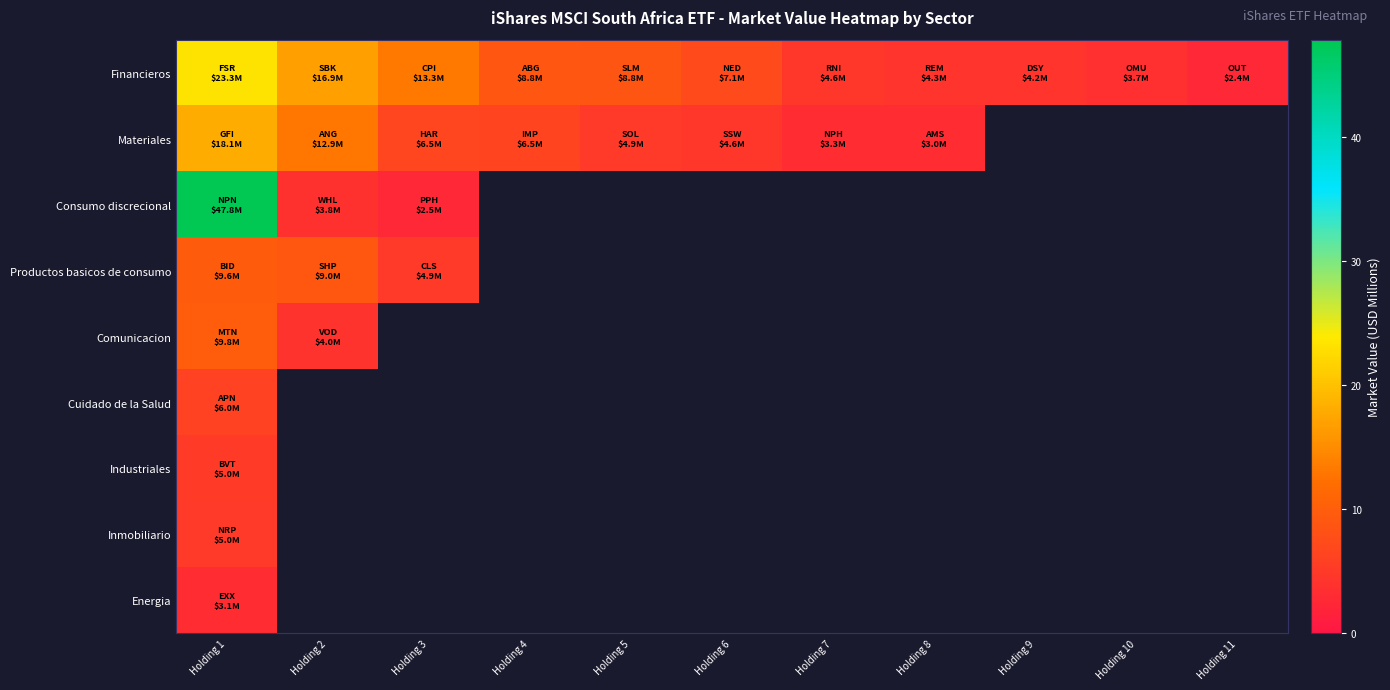

What is the difference between the highest and lowest values at Holding 6?

2.5